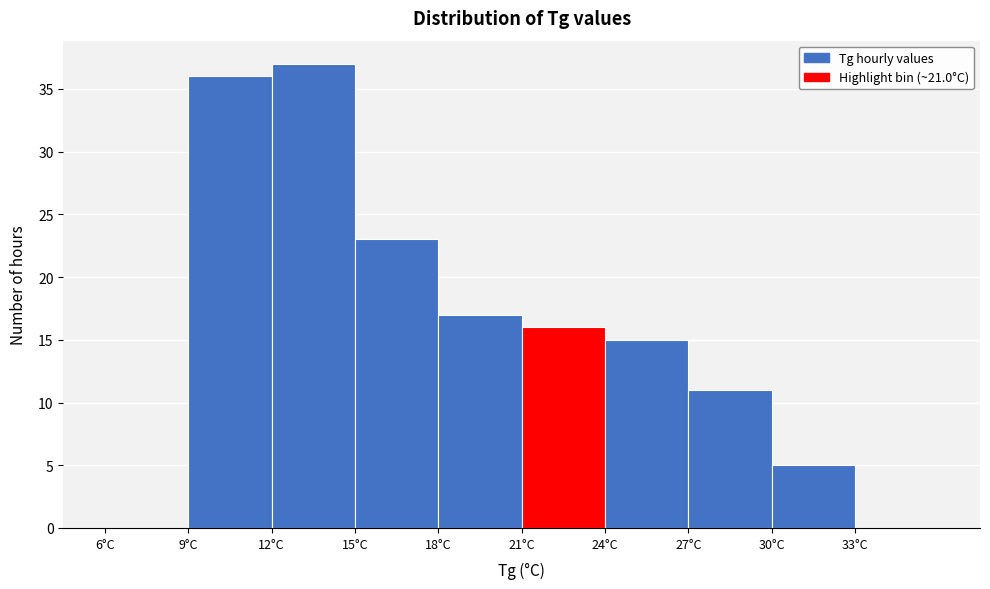

Reading left to right, list every bar in this chart as the range it spans on the x-axis followed by its height. The values are not printed on the chart, so give them approximately, as read against the axis.

6 to 9: 0
9 to 12: 36
12 to 15: 37
15 to 18: 23
18 to 21: 17
21 to 24: 16
24 to 27: 15
27 to 30: 11
30 to 33: 5
33 to 36: 0